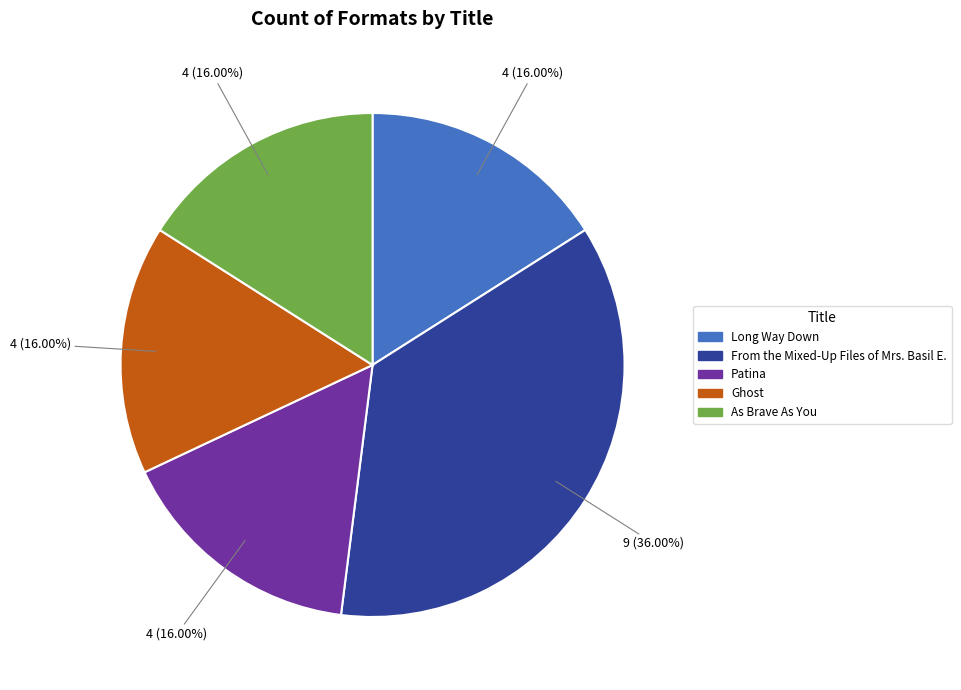

Combined, do Ghost and As Brave As You account for over 50%?

No